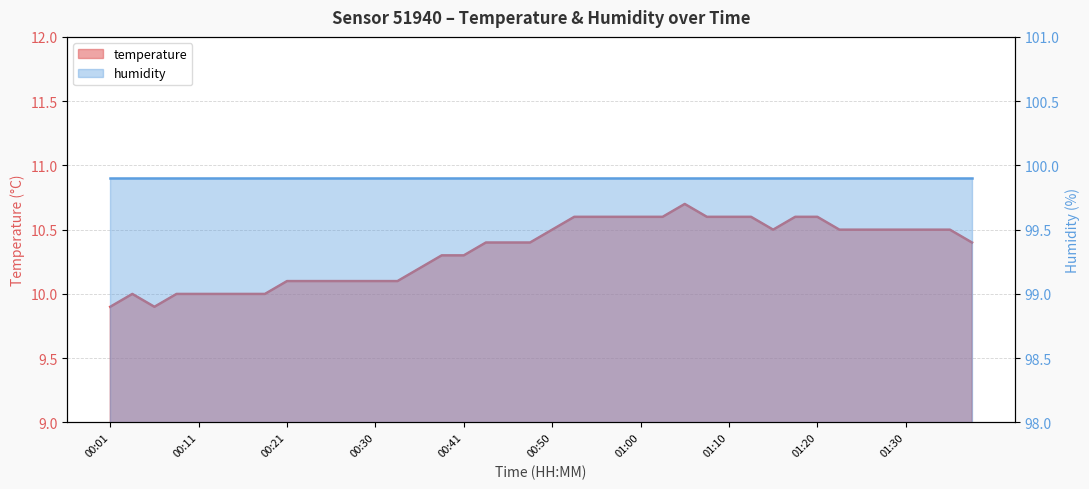

What is the difference between the maximum and minimum values?

0.8